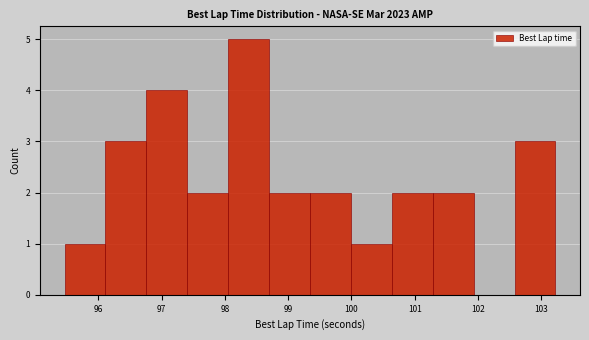

Reading left to right, transcribe this chart: for each bar, give the range it covers on the x-axis and its height. Neither the bar edges nor the heights are printed on the chart, so give them approximately, as read against the axes.

95.5 to 96.1: 1
96.1 to 96.8: 3
96.8 to 97.4: 4
97.4 to 98.1: 2
98.1 to 98.7: 5
98.7 to 99.3: 2
99.3 to 100.0: 2
100.0 to 100.6: 1
100.6 to 101.3: 2
101.3 to 101.9: 2
101.9 to 102.6: 0
102.6 to 103.2: 3